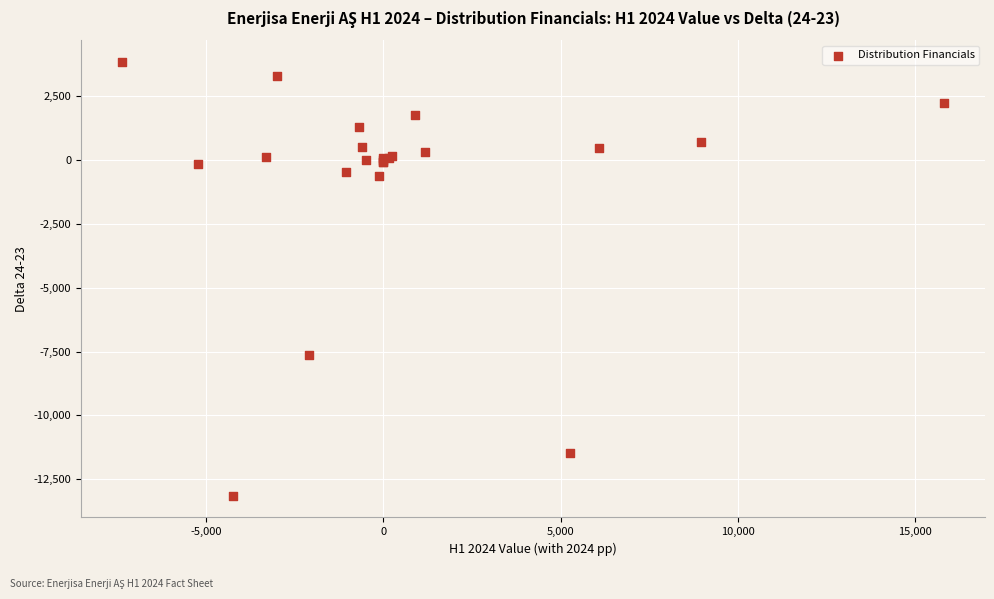

What Y value in the scatter plot is closest to -4660?

-7649